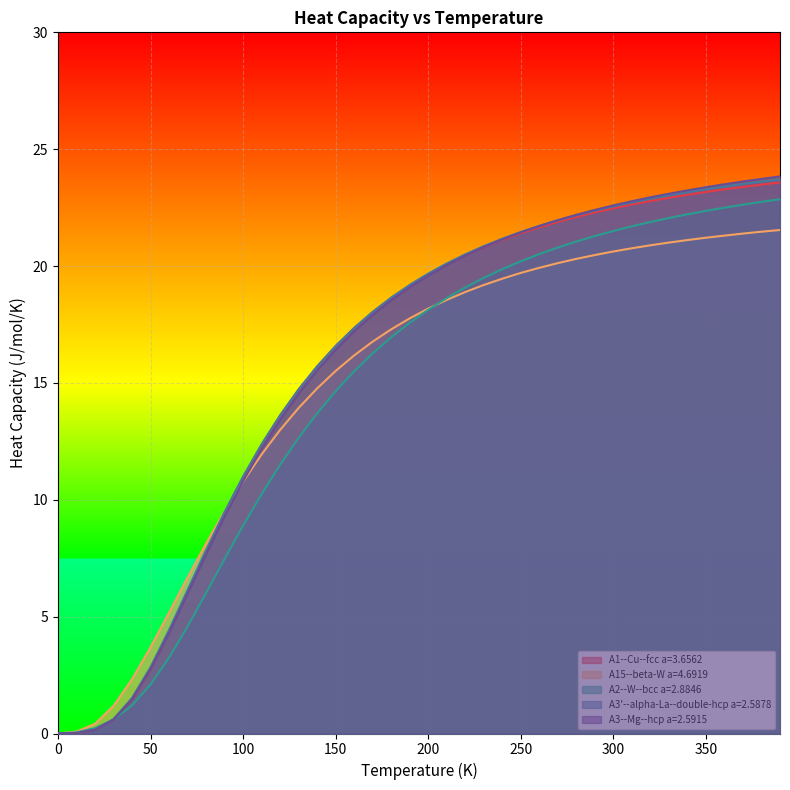

What is the average value of the A1--Cu--fcc a=3.6562 series?

15.8